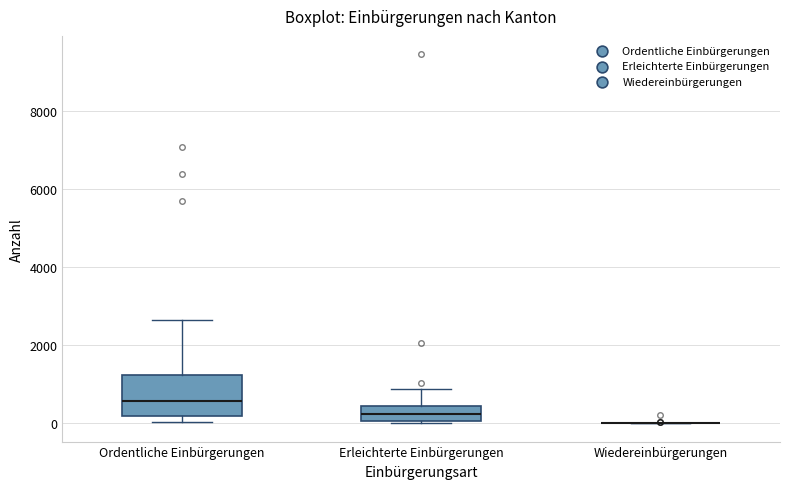

Reading left to right, read every box against the y-axis: the position of its median line, the range the box covers, and the ends of its whiskers. The values are not printed on the chart, so give them approximately, as read against the axis.

Ordentliche Einbürgerungen: median 600, box 200 to 1200, whiskers 0 to 2600
Erleichterte Einbürgerungen: median 200, box 0 to 400, whiskers 0 to 800
Wiedereinbürgerungen: box collapsed to a line at 0, whiskers 0 to 0